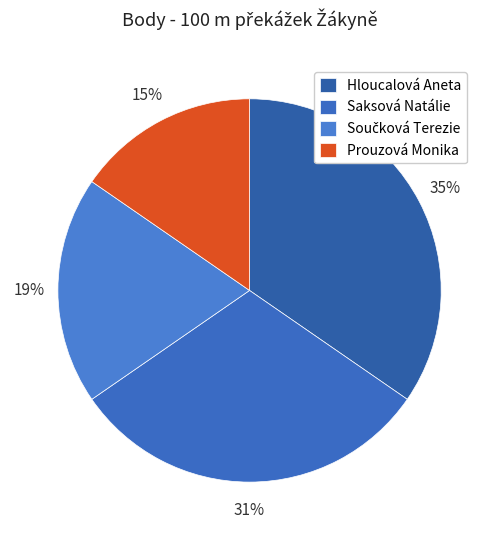

How many segments does this pie chart have?

4